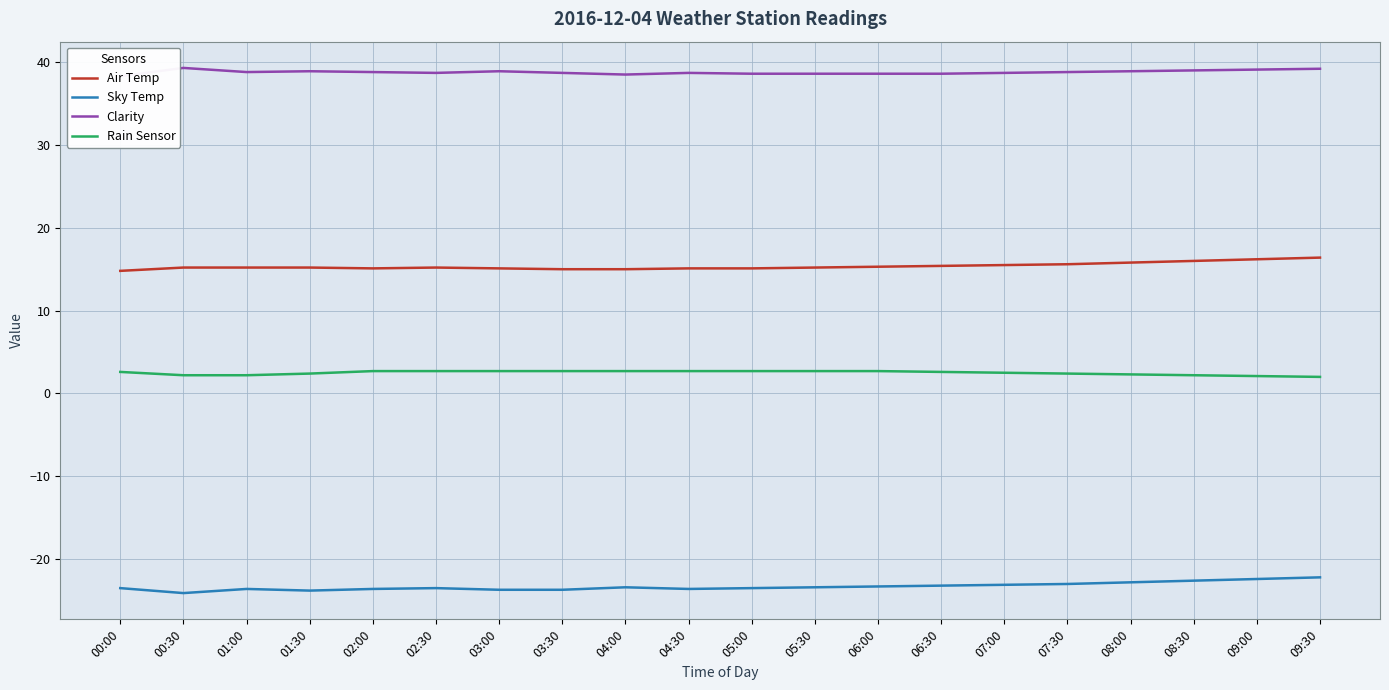

What is the difference between the highest and lowest values at 04:30?

62.3